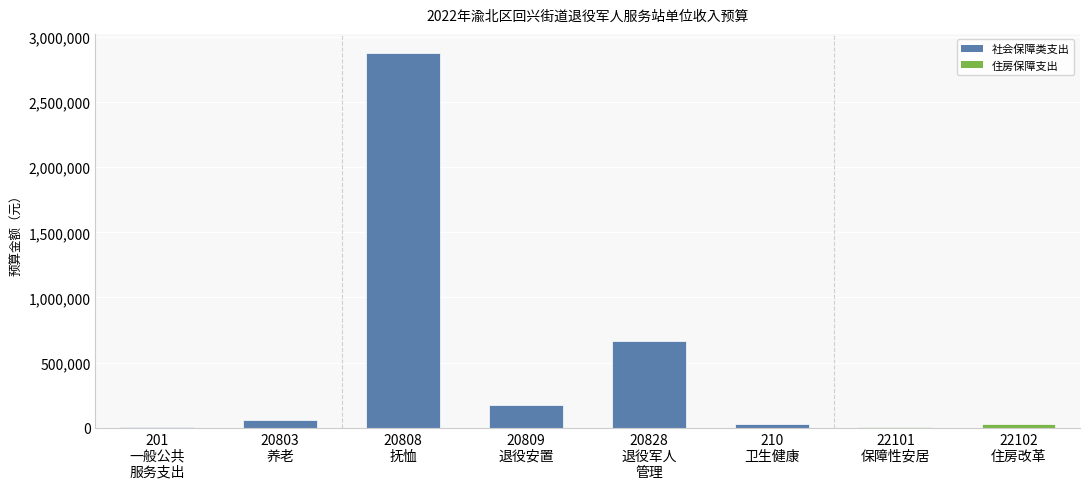

Count the number of categories in the chart.

8